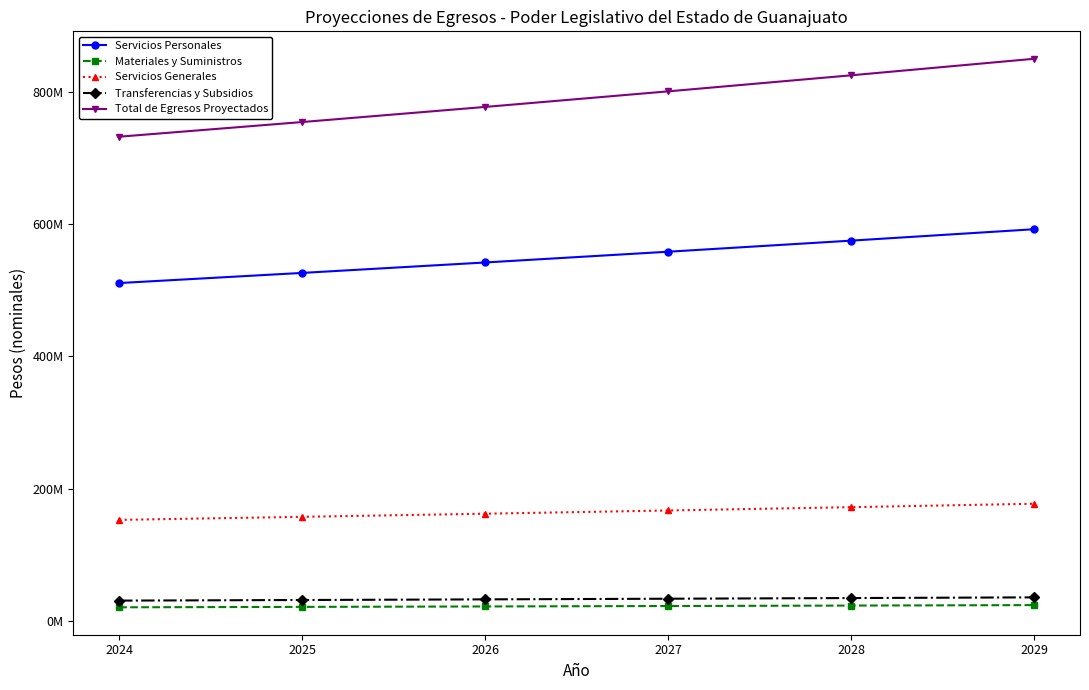

True or false: Materiales y Suministros has more than 1 interior local peaks.

False